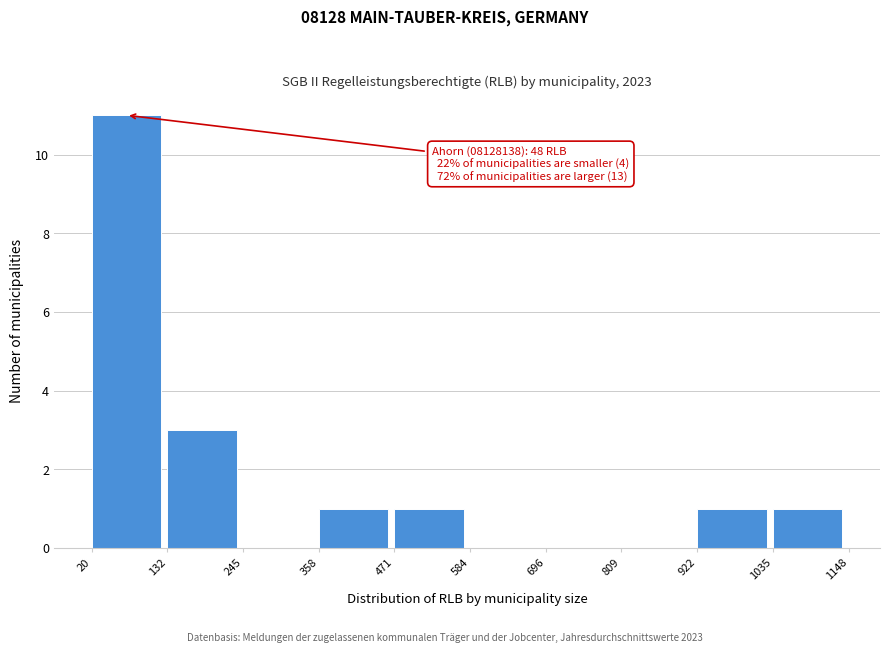

Which range on the x-axis has the tallest bar?

20 to 132